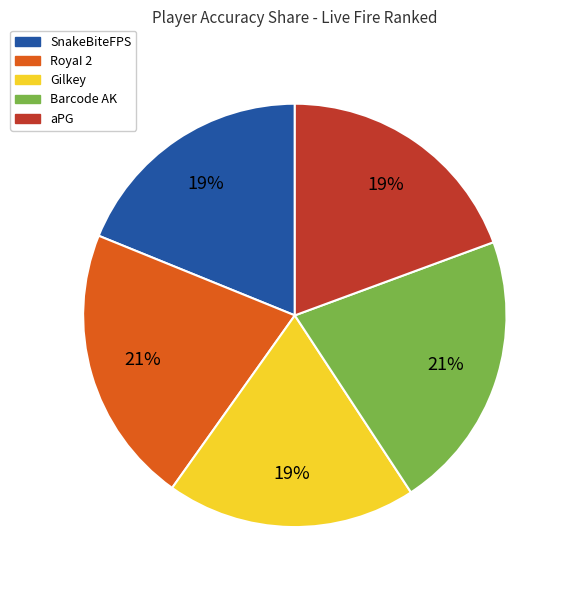

Is the sum of aPG and RoyaI 2 greater than half?

No